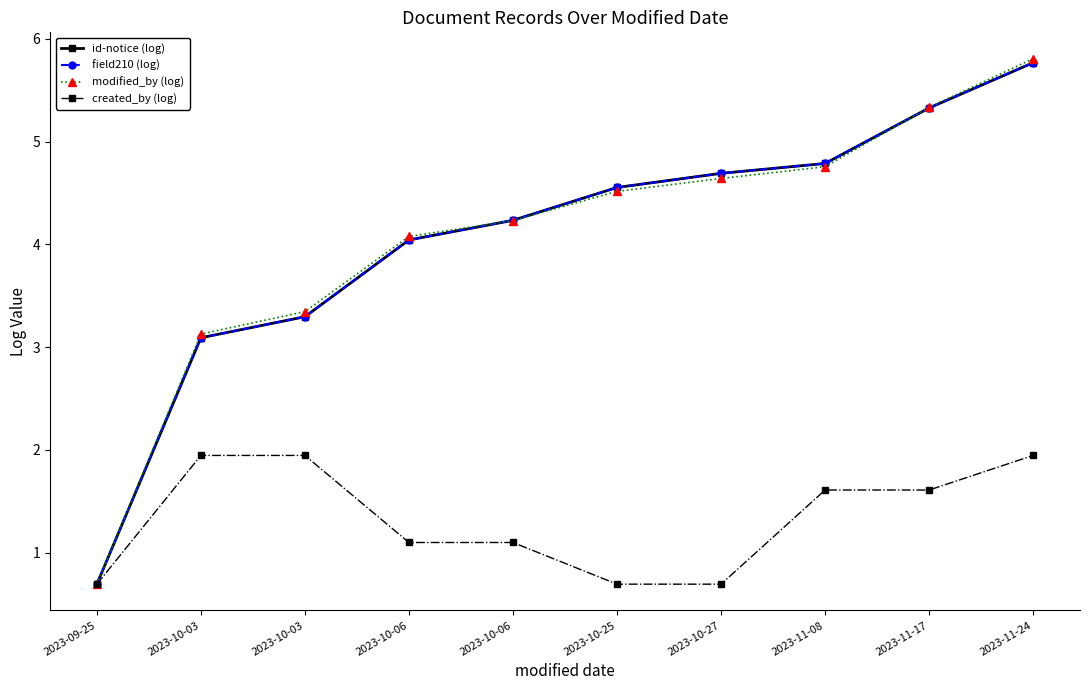

At how many categories does at least one series exceed 4?

7